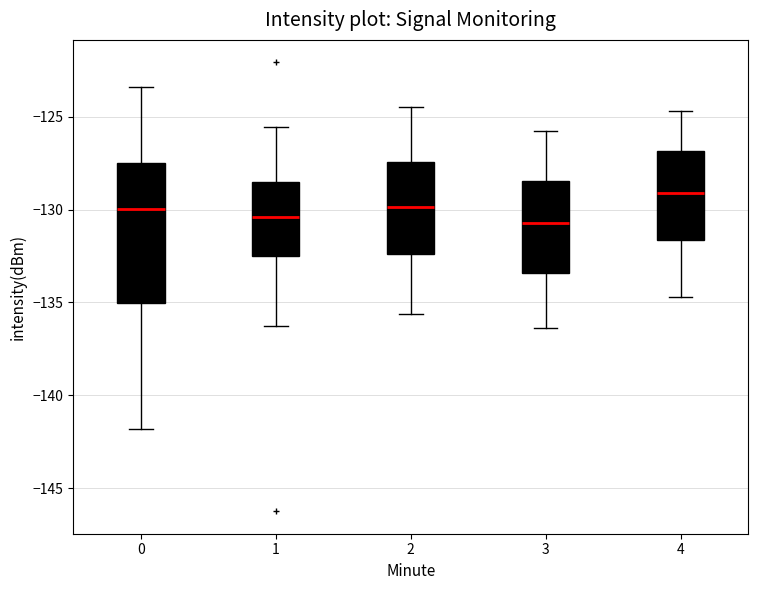

Comparing the boxes themselves (not the whiskers), which one is the tallest?

0